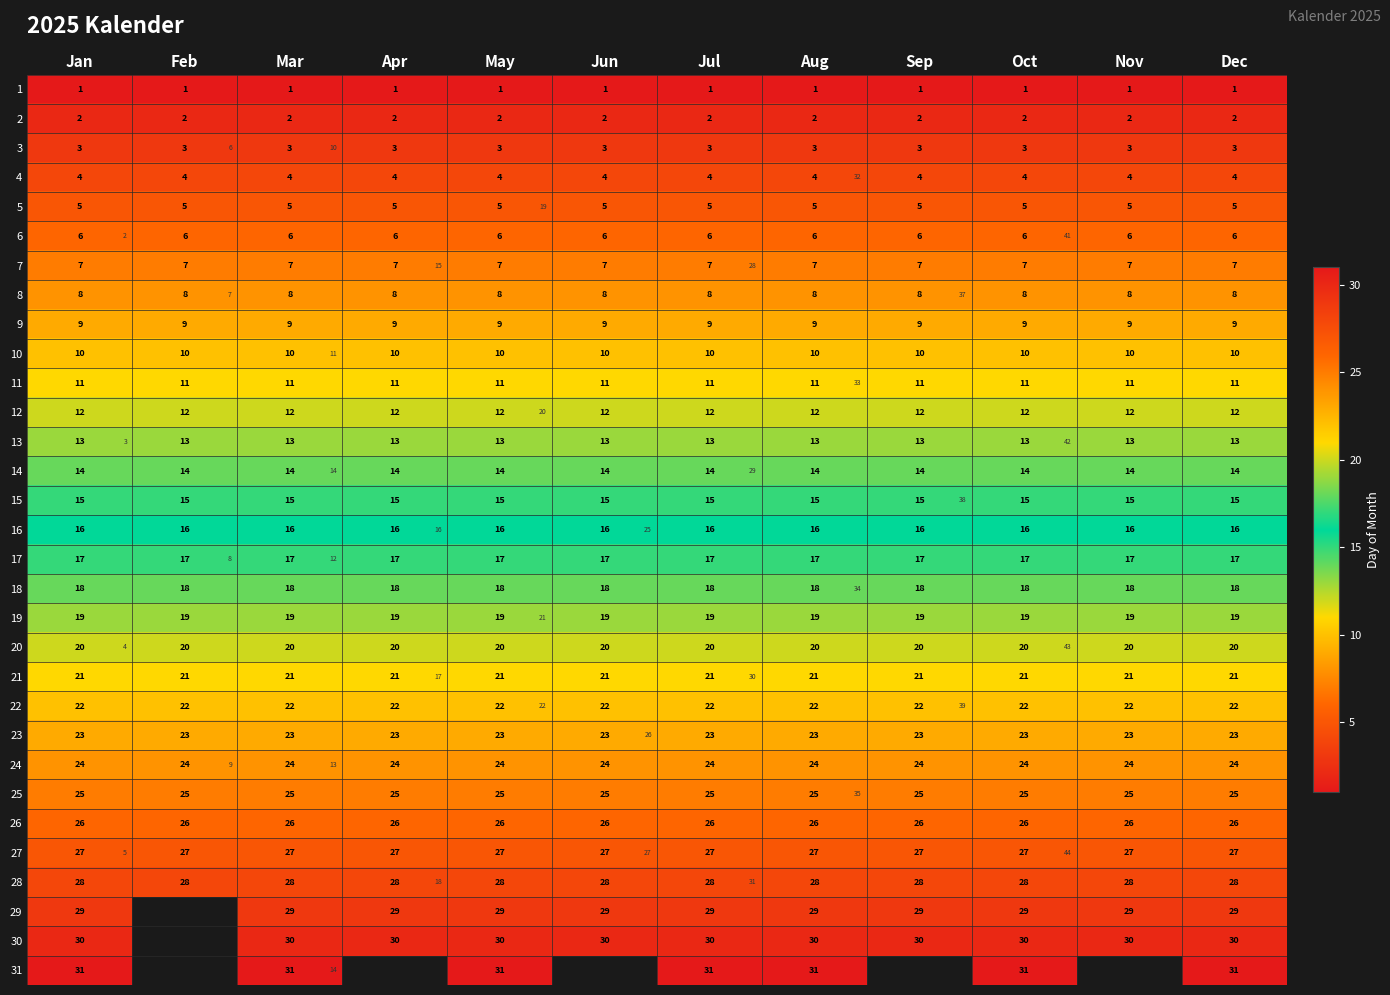

Rank the series by their maximum value, from highest to lowest.

31, 30, 29, 28, 27, 26, 25, 24, 23, 22, 21, 20, 19, 18, 17, 16, 15, 14, 13, 12, 11, 10, 9, 8, 7, 6, 5, 4, 3, 2, 1